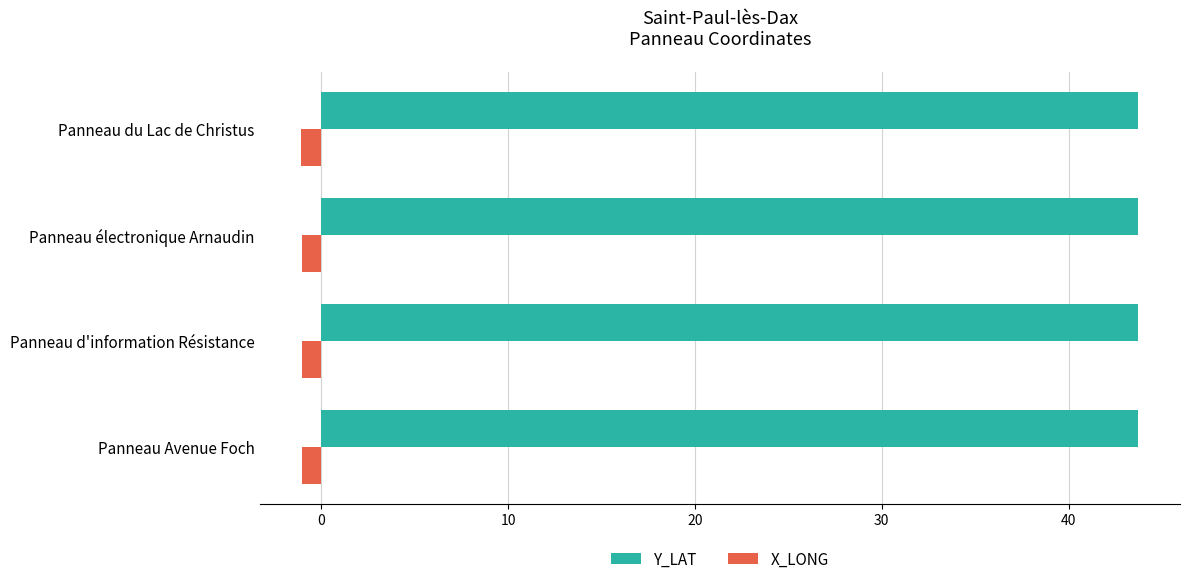

What is the highest value of the Y_LAT series?

43.7